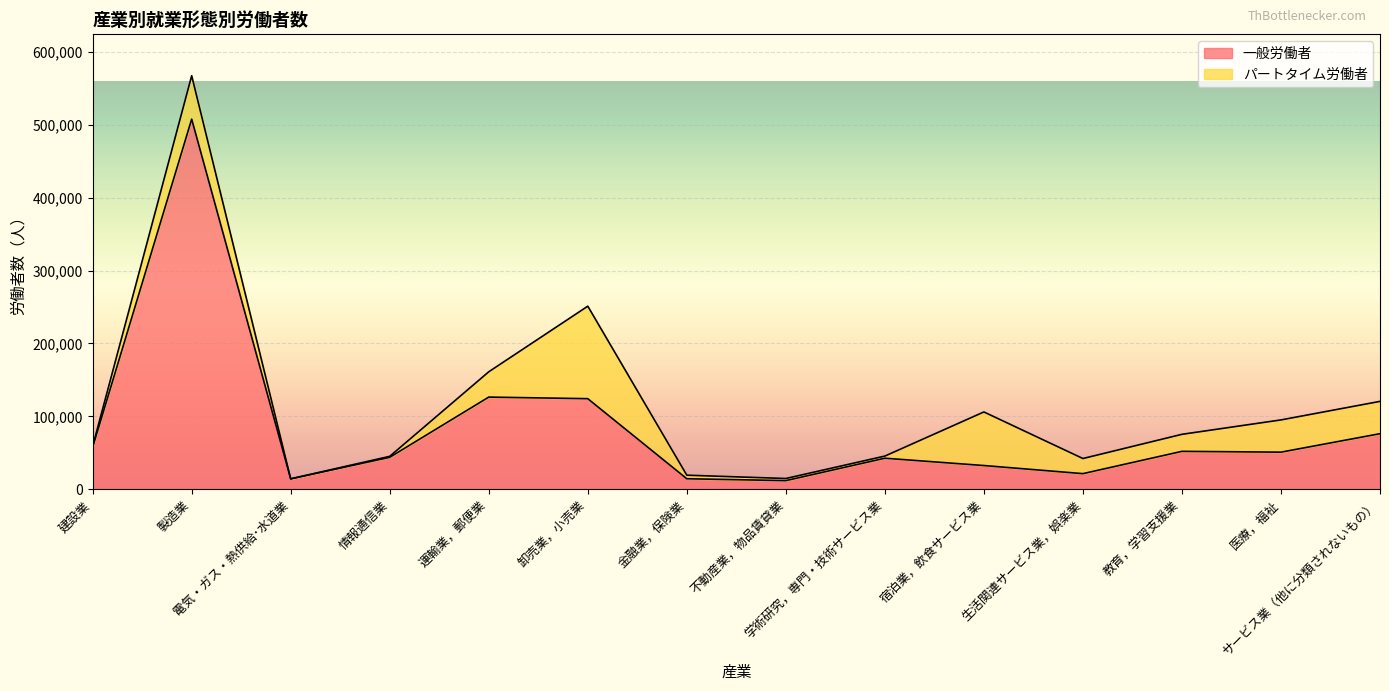

Reading right to left, transcribe all the data shown in this chart.

76238	50907	52024	21436	32555	42597	11865	14442	124255	126429	43851	14215	507683	57773